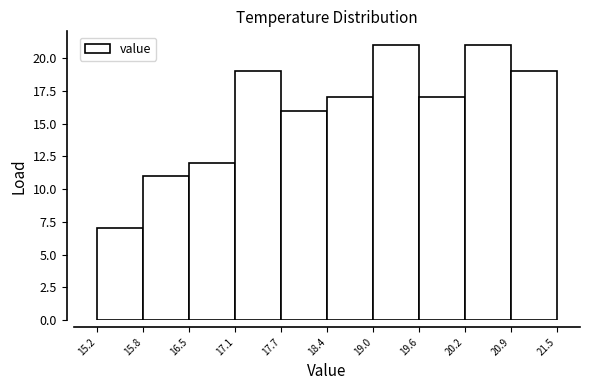

Reading left to right, transcribe this chart: for each bar, give the range it covers on the x-axis and its height. The values are not printed on the chart, so give them approximately, as read against the axis.

15.2 to 15.8: 7
15.8 to 16.5: 11
16.5 to 17.1: 12
17.1 to 17.7: 19
17.7 to 18.4: 16
18.4 to 19.0: 17
19.0 to 19.6: 21
19.6 to 20.2: 17
20.2 to 20.9: 21
20.9 to 21.5: 19